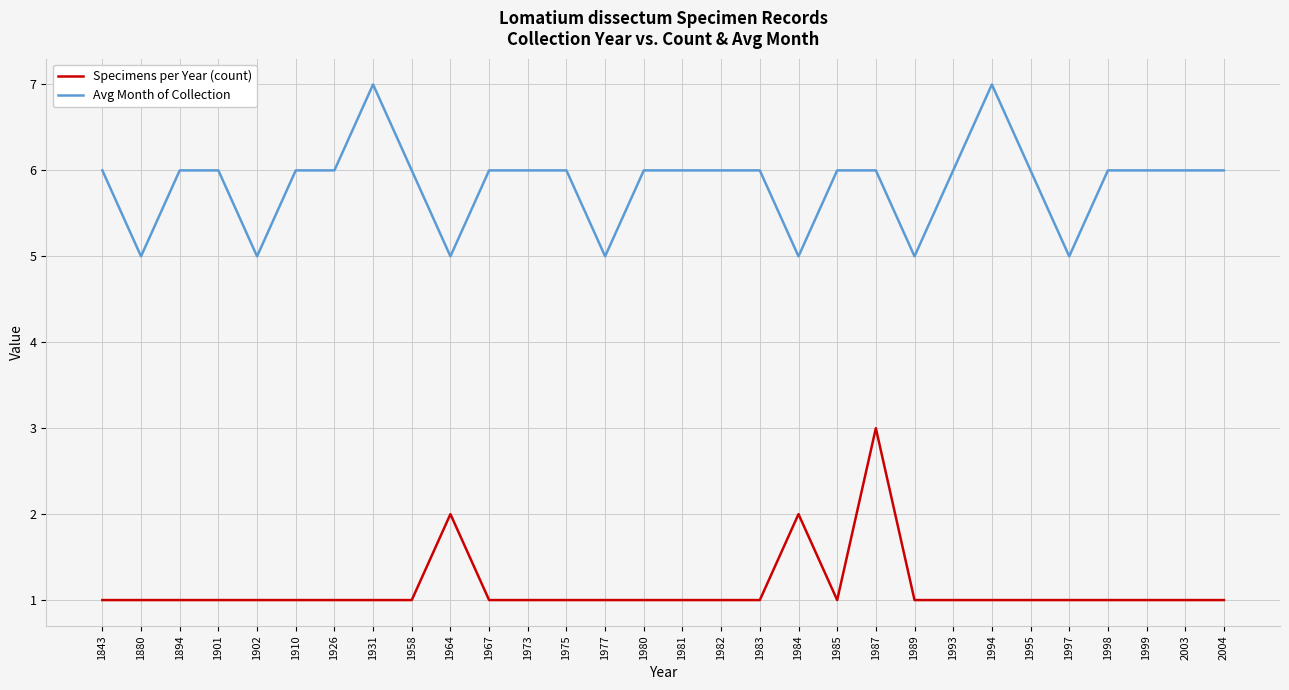

What is the average value of the Avg Month of Collection series?

6